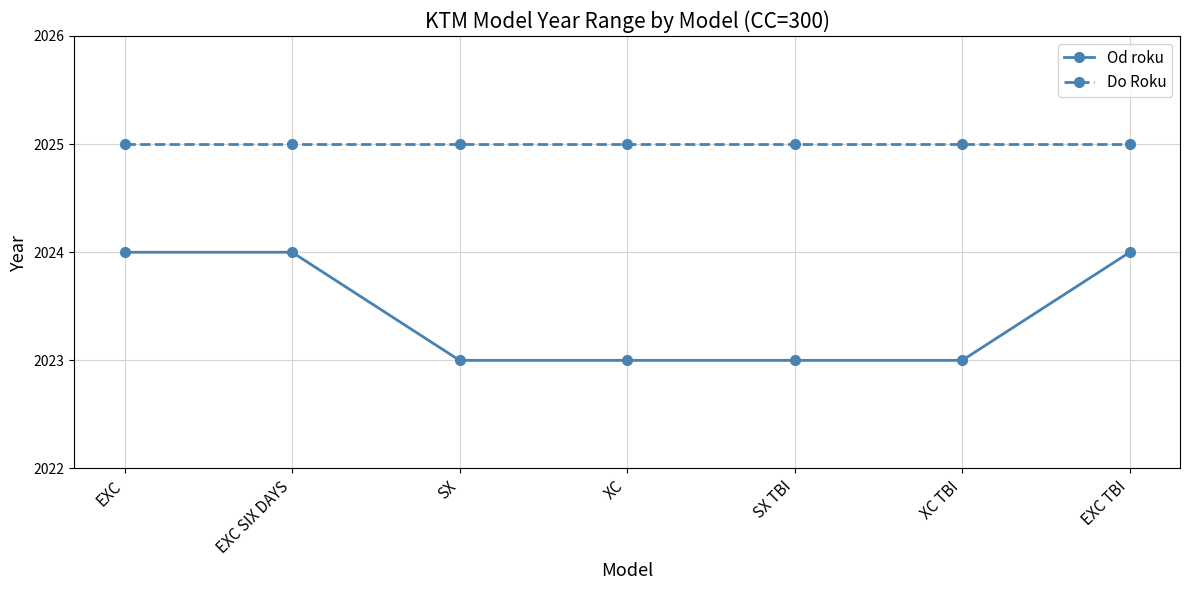

Reading right to left, extract all data points from this chart.

Od roku: 2024	2023	2023	2023	2023	2024	2024
Do Roku: 2025	2025	2025	2025	2025	2025	2025